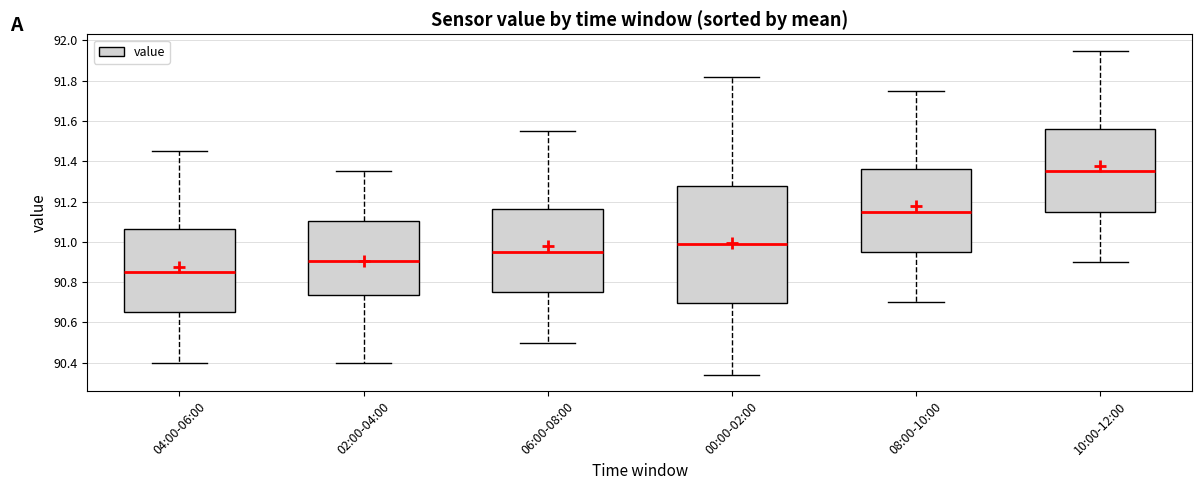

Where is the lower edge of the box for 08:00-10:00 on the y-axis? The values are not printed on the chart, so give them approximately, as read against the axis.

90.96